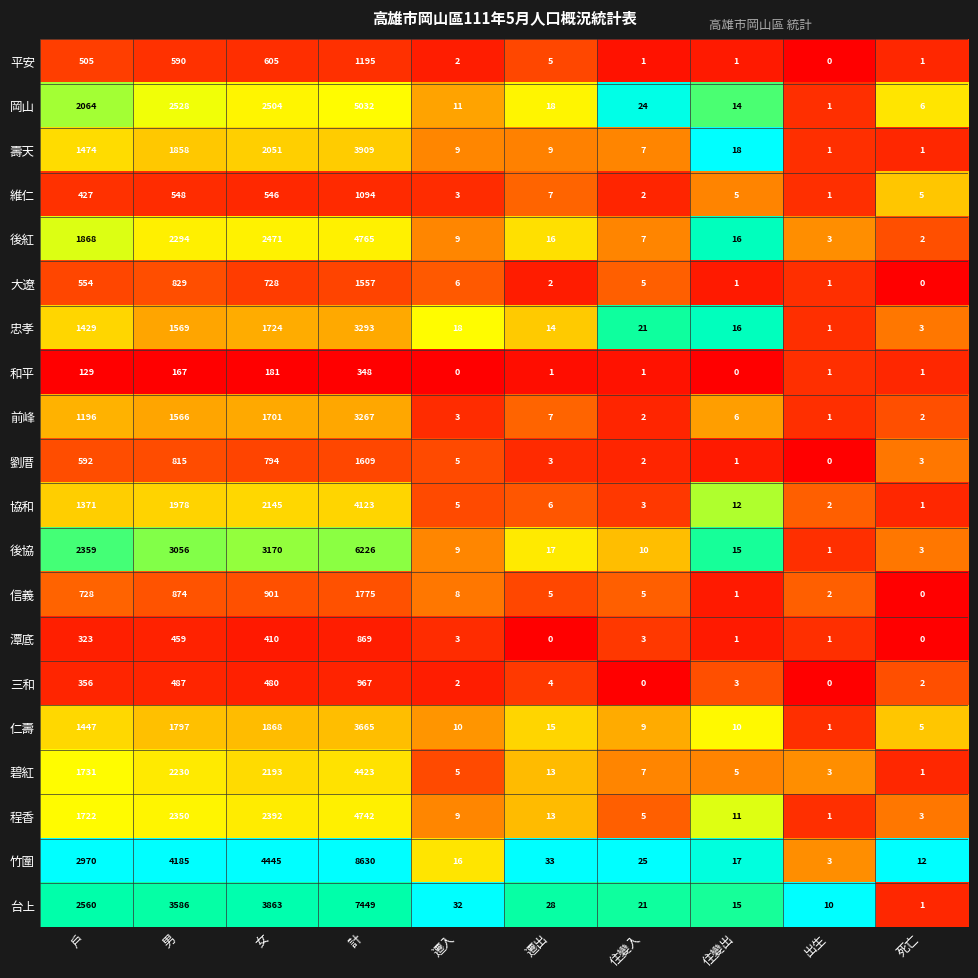

What is the average value of the 信義 series?

430